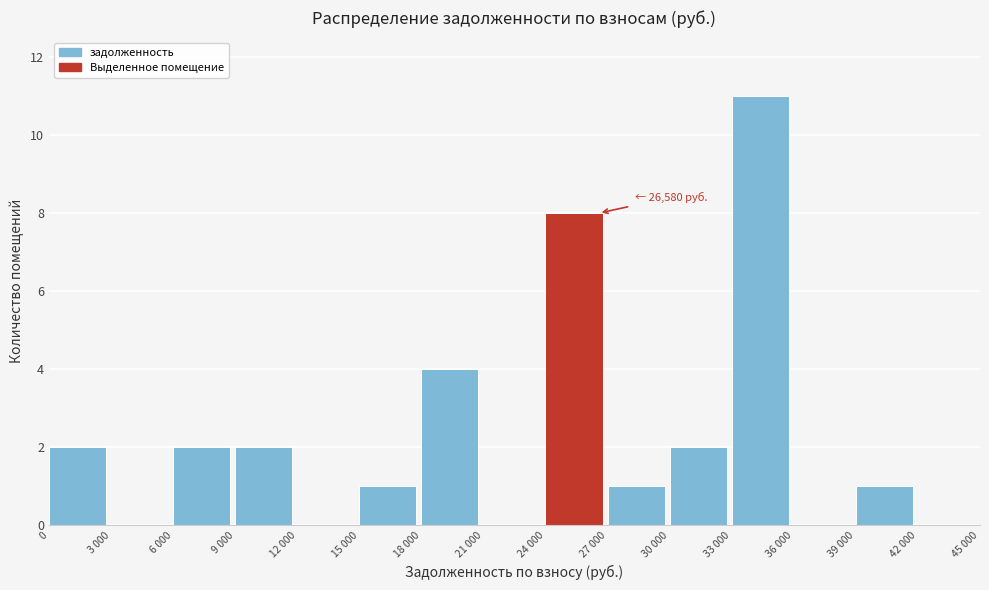

Reading right to left, transcribe all the data shown in this chart.

42 000=0	39 000=1	36 000=0	33 000=11	30 000=2	27 000=1	24 000=8	21 000=0	18 000=4	15 000=1	12 000=0	9 000=2	6 000=2	3 000=0	0=2